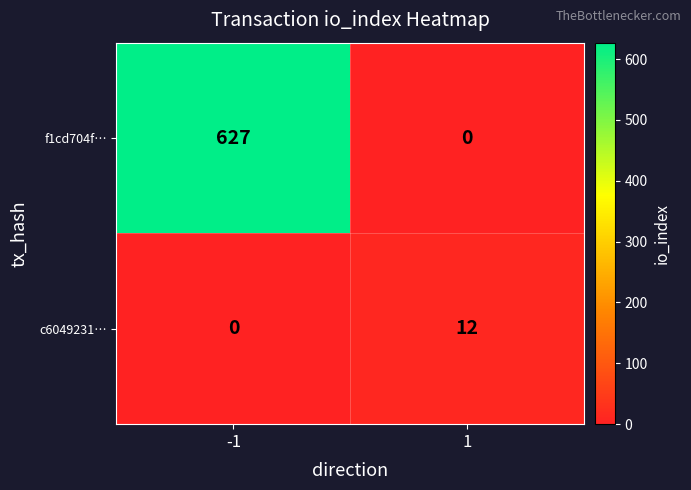

How many distinct data groups are displayed?

2